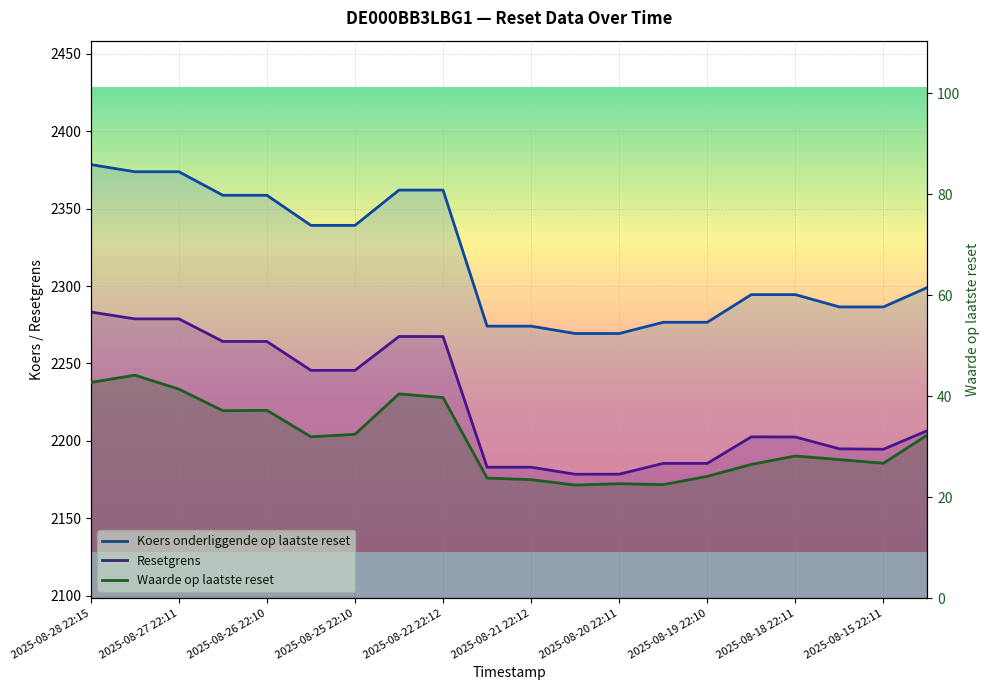

True or false: Resetgrens has more than 1 points higher than both neighbors.

True